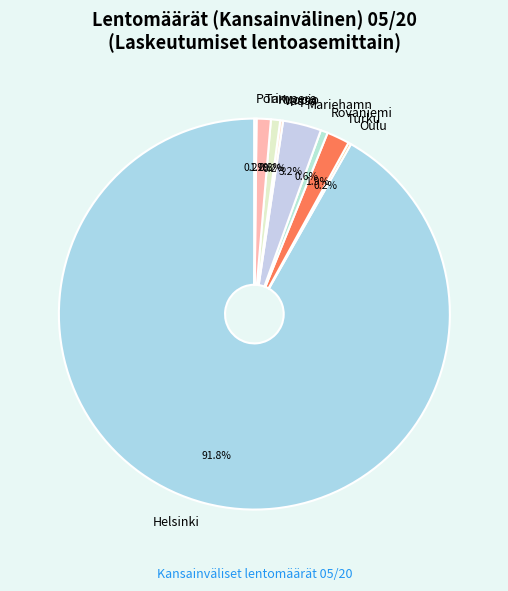

Does Turku represent more than half of the total?

No